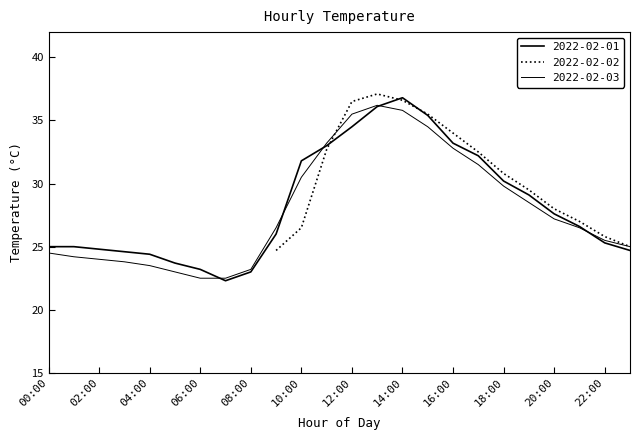

What is the label of the 4th point from the left?

03:00